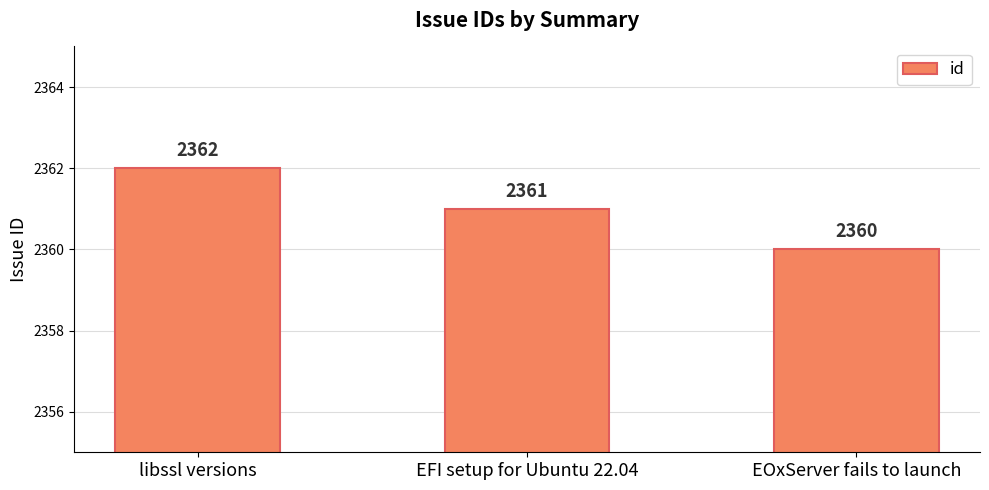

How many bars are there in total?

3